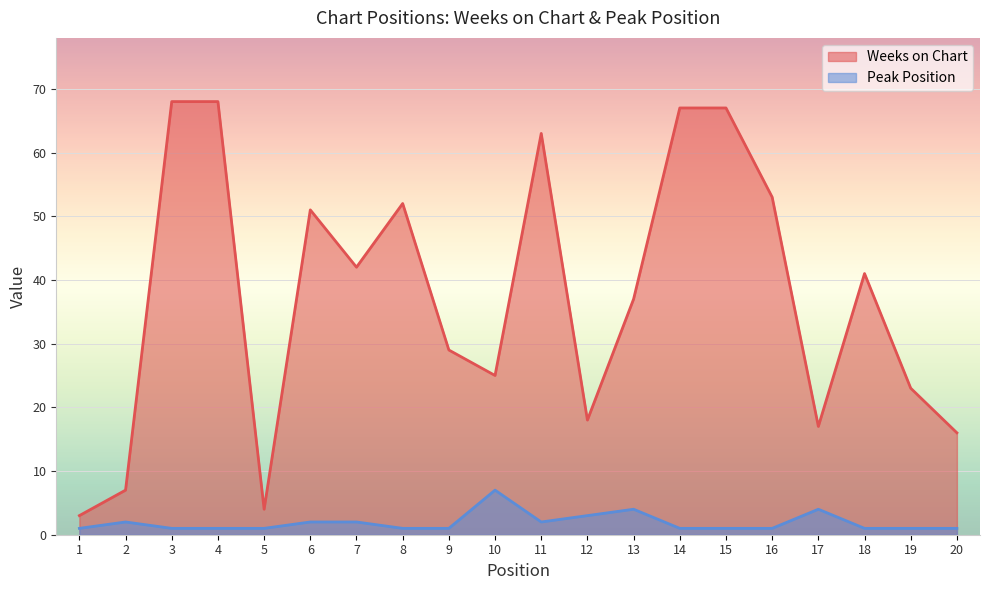

What is the difference between the highest and lowest values at 17?

13